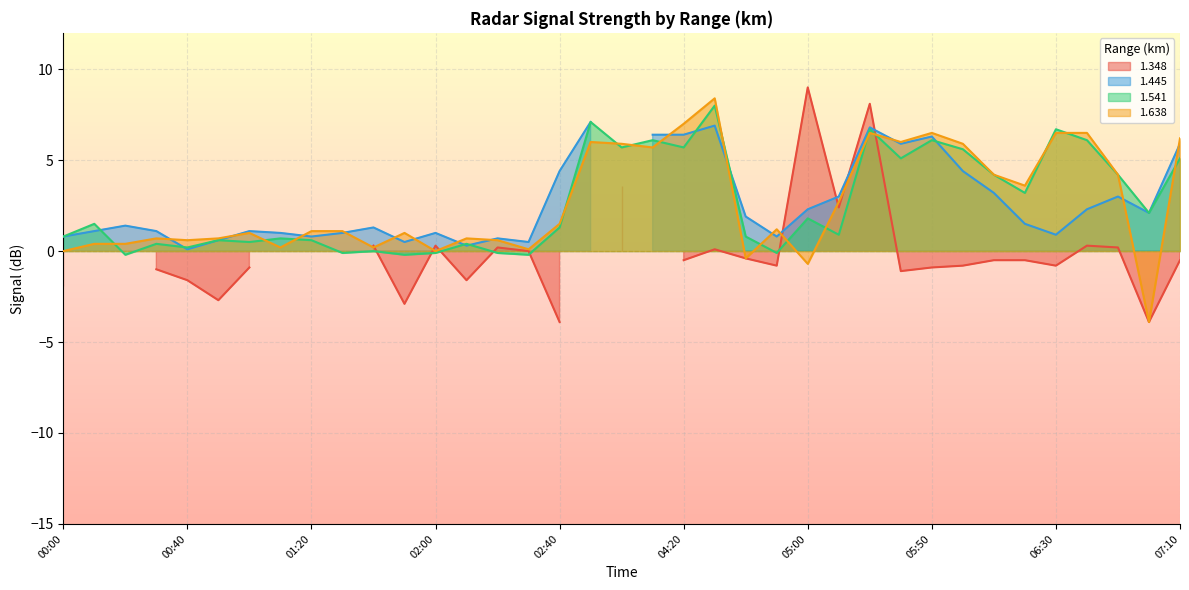

The 1.638 series shows 3.8 at 04:00. True or false?

False